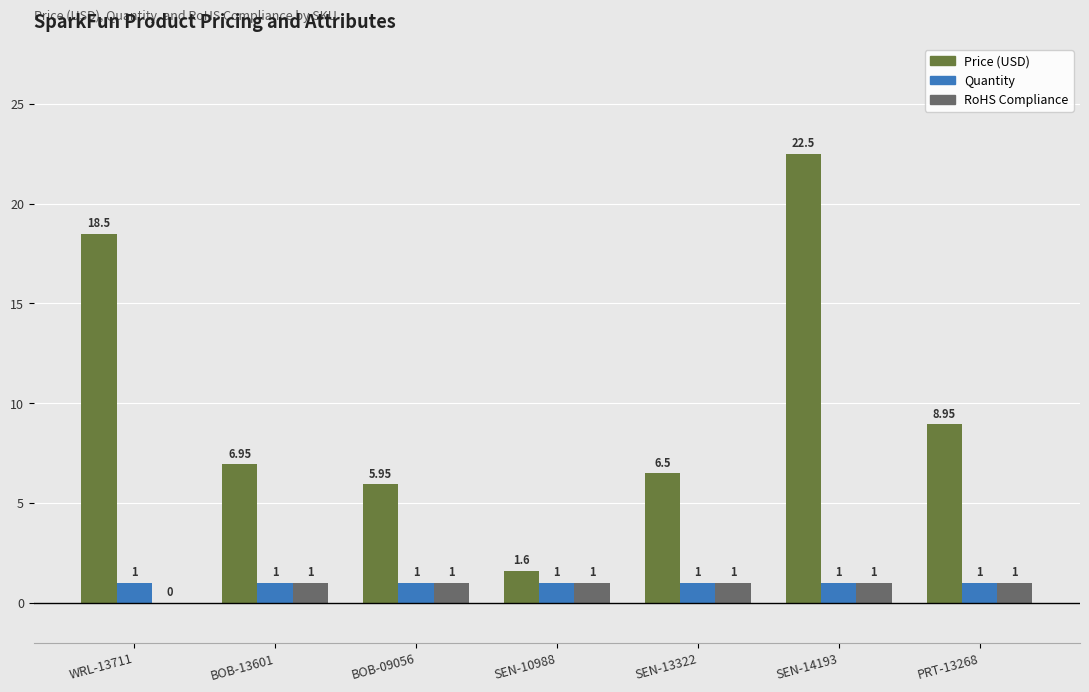

What is the sum of the Quantity values at SEN-13322 and SEN-14193?

2.0